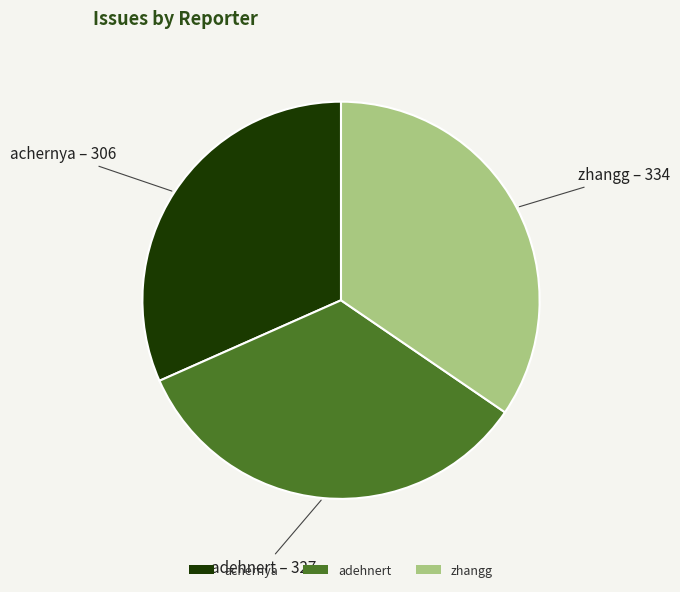

Rank the categories by value from highest to lowest.

zhangg, adehnert, achernya